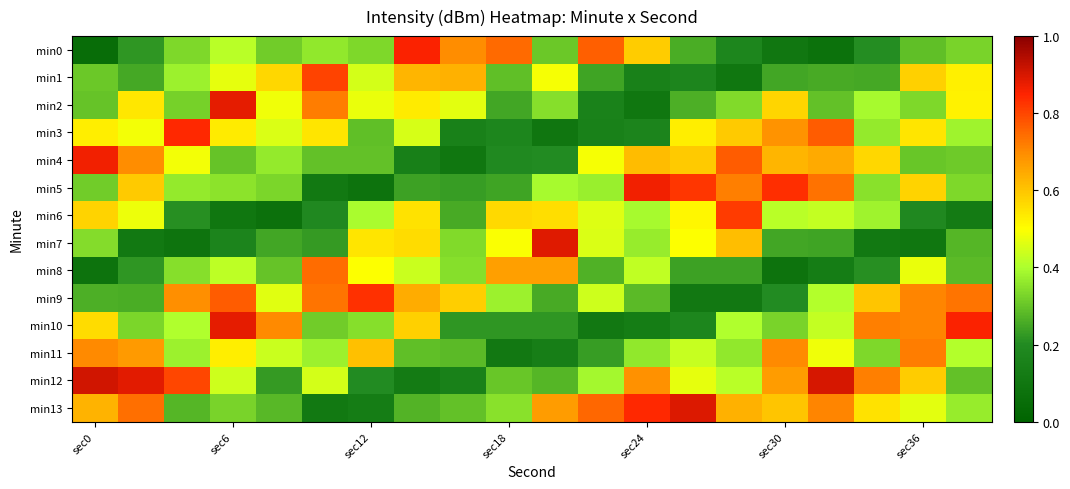

What is the maximum value shown in the chart?

0.9